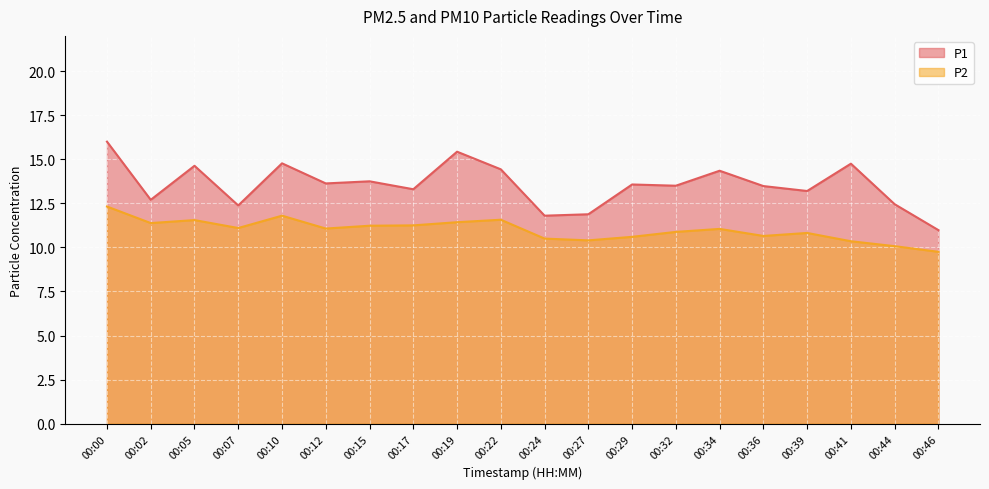

At which label does P2 reach its peak?

00:00